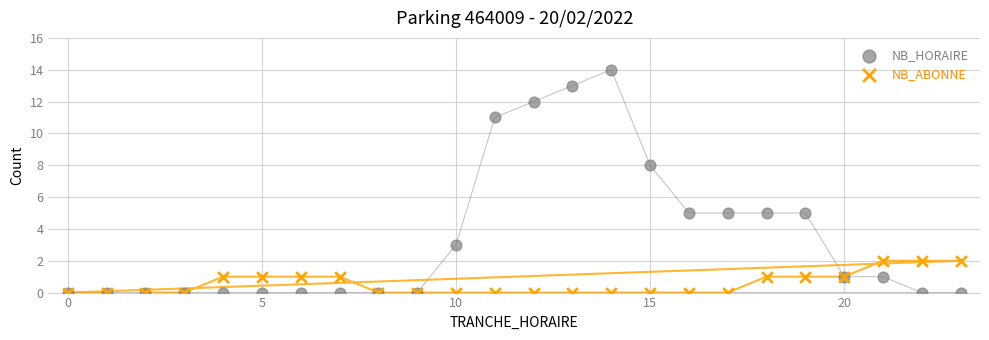

In the NB_HORAIRE series, what Y value is closest to 7?

8